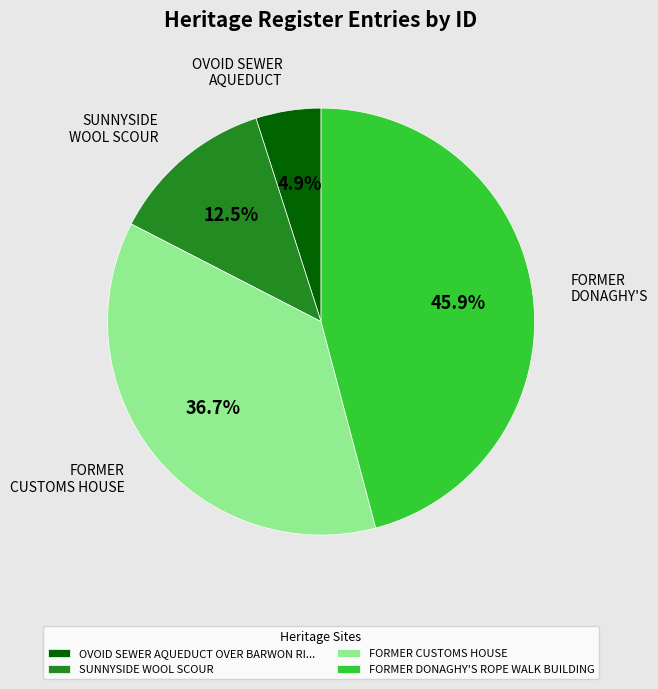

Is there any slice that represents more than half of the pie?

No